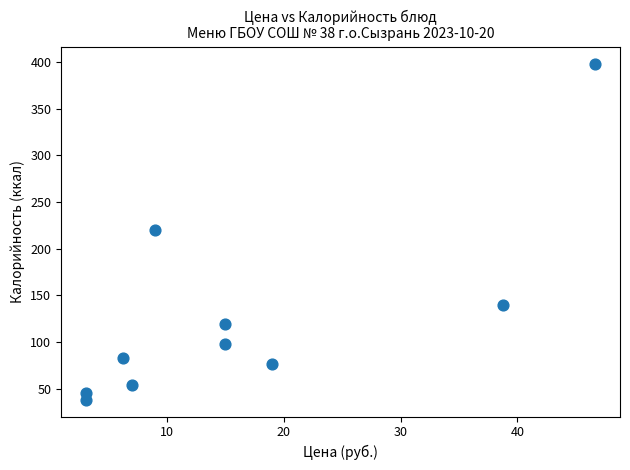

What is the range of Y values (max minus min)?

360.2